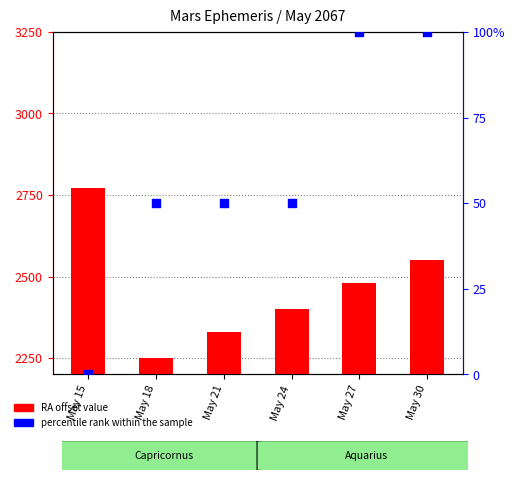

What is the total value across all series at May 24?

2450